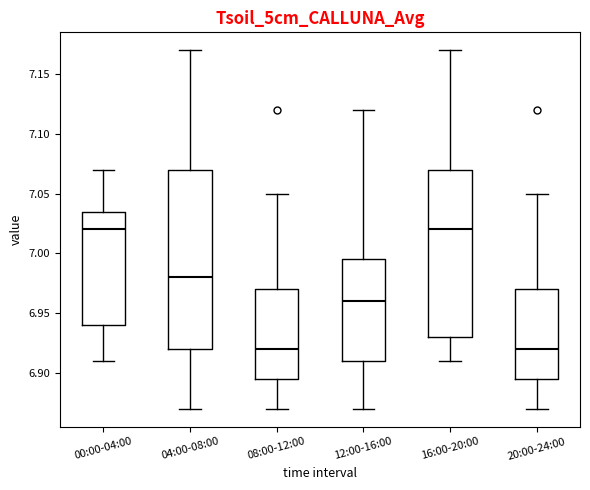

Where does the lower whisker of the box for 08:00-12:00 end on the y-axis? The values are not printed on the chart, so give them approximately, as read against the axis.

6.870